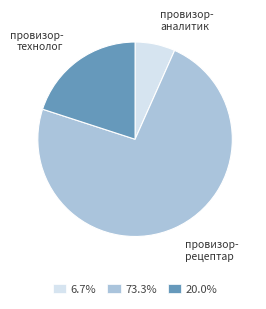

Is there any slice that represents more than half of the pie?

Yes